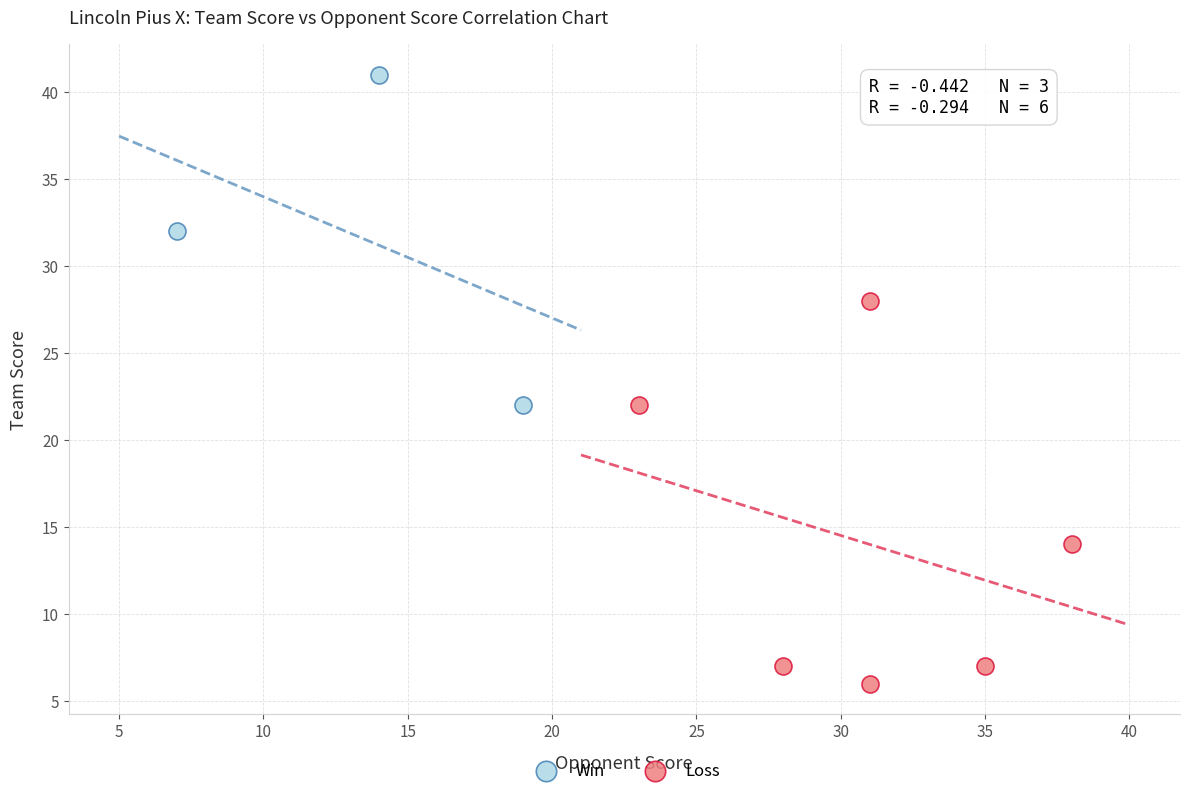

Which series reaches the minimum Y coordinate?

Loss